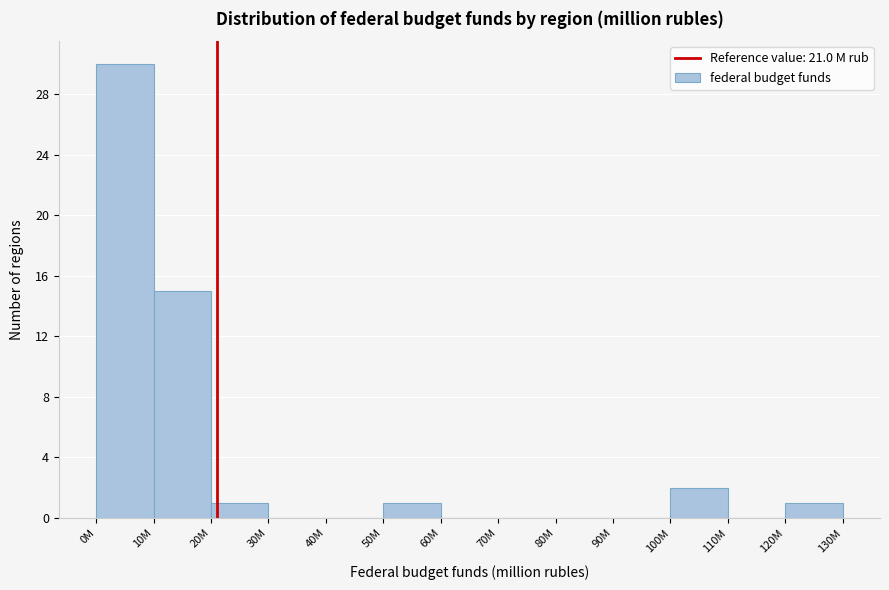

Reading left to right, list all the values displayed in this chart.

0M=30	10M=15	20M=1	30M=0	40M=0	50M=1	60M=0	70M=0	80M=0	90M=0	100M=2	110M=0	120M=1